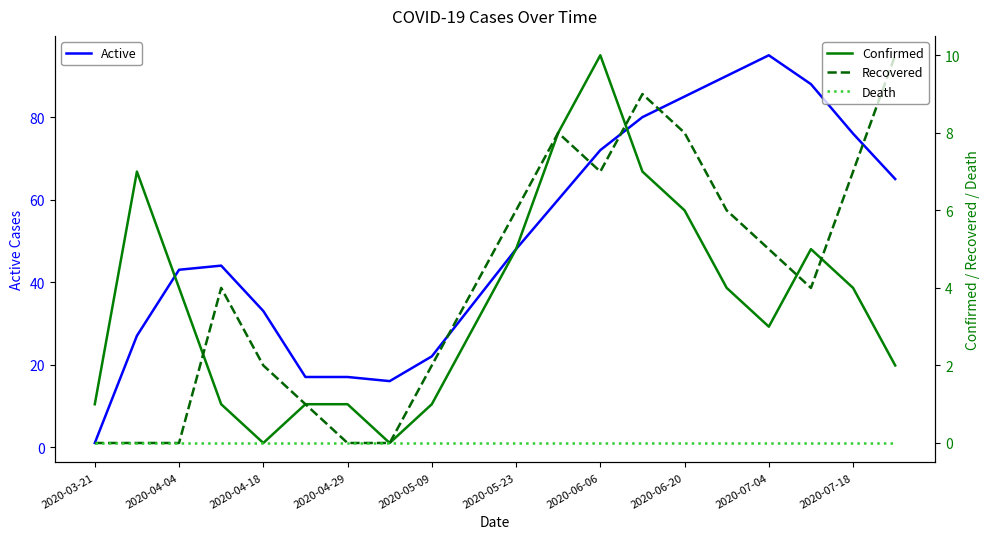

List the series in order of their peak value, highest first.

Active, Confirmed, Recovered, Death